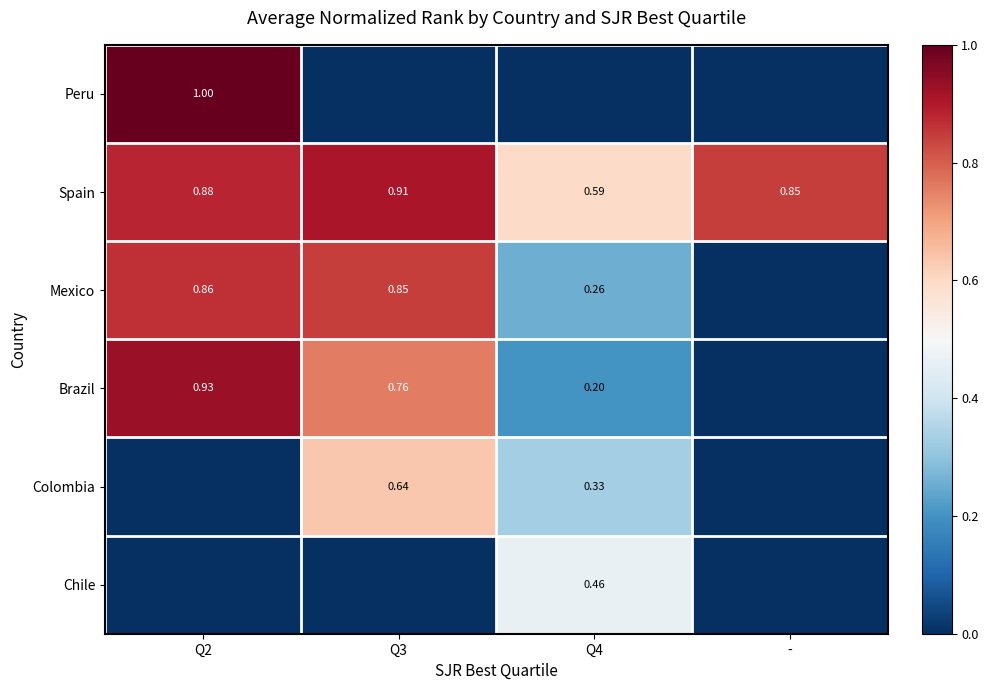

List the labels in order of Colombia value, smallest first.

Q2, -, Q4, Q3